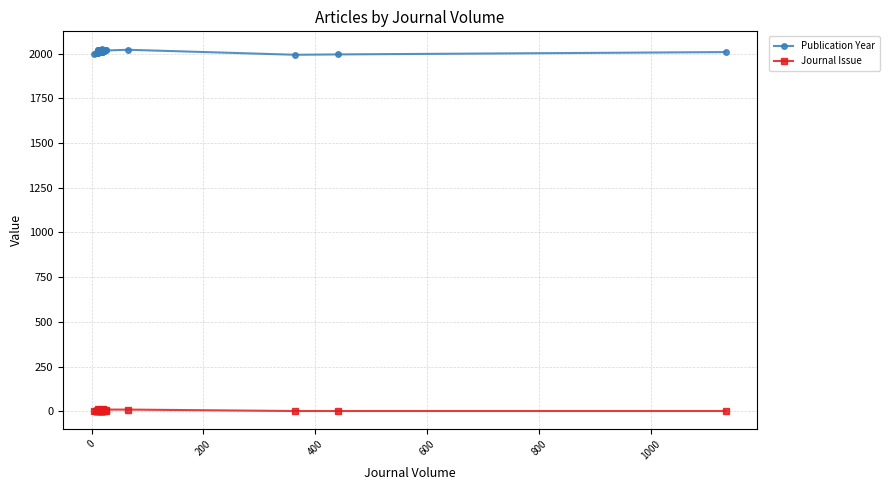

Does the chart have visible grid lines?

Yes